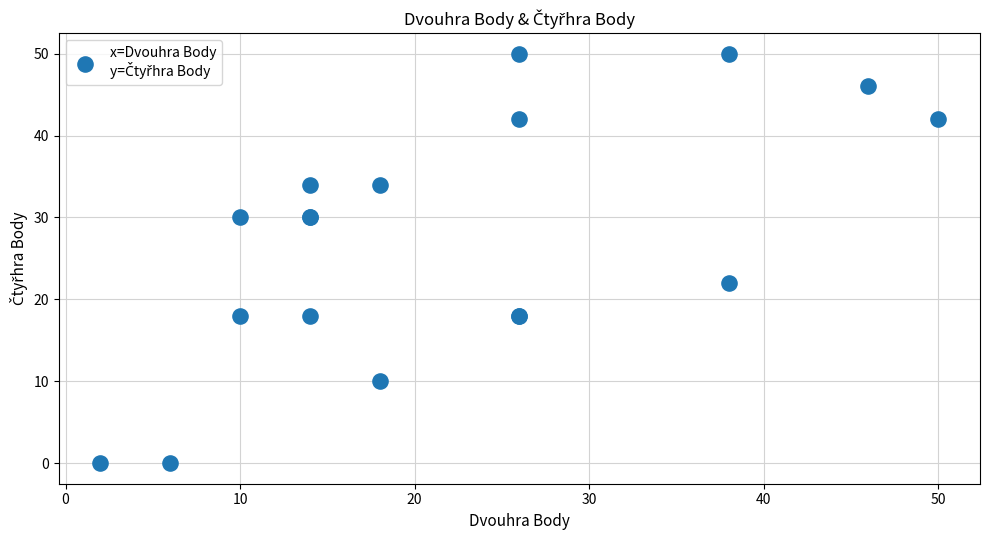

What Y value in the scatter plot is closest to 25?

22